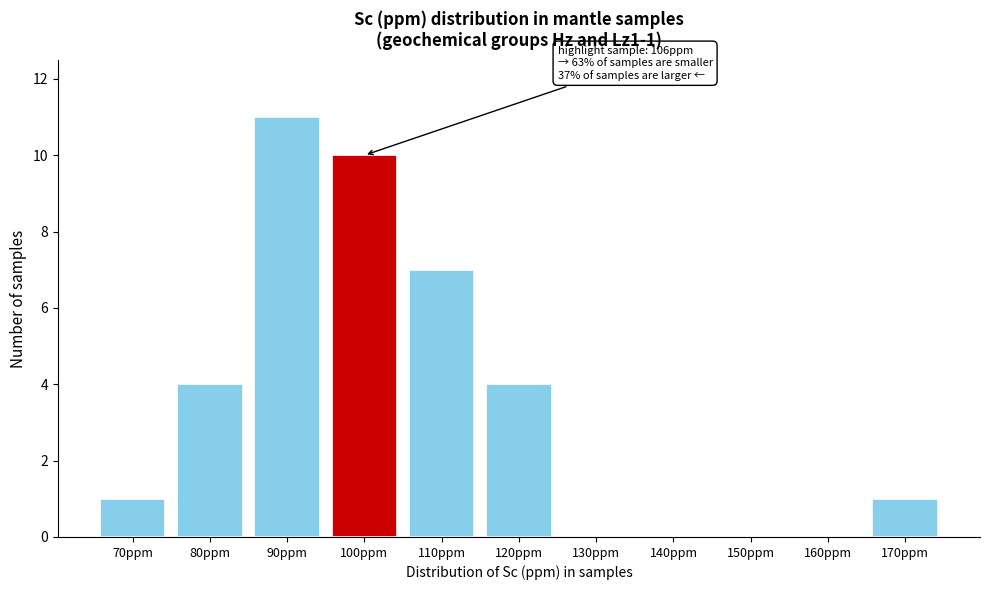

Reading left to right, transcribe all the data shown in this chart.

70ppm=1	80ppm=4	90ppm=11	100ppm=10	110ppm=7	120ppm=4	130ppm=0	140ppm=0	150ppm=0	160ppm=0	170ppm=1